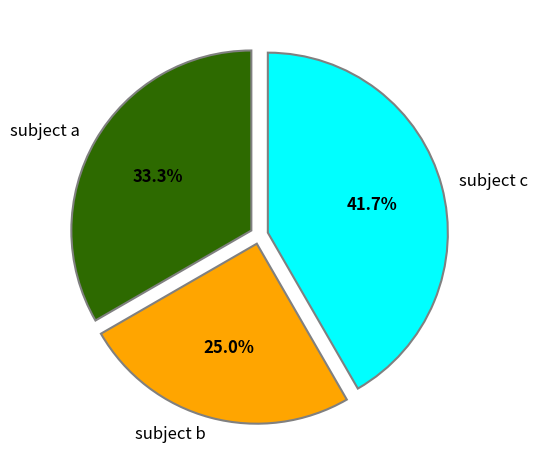

Combined, do subject c and subject b account for over 50%?

Yes